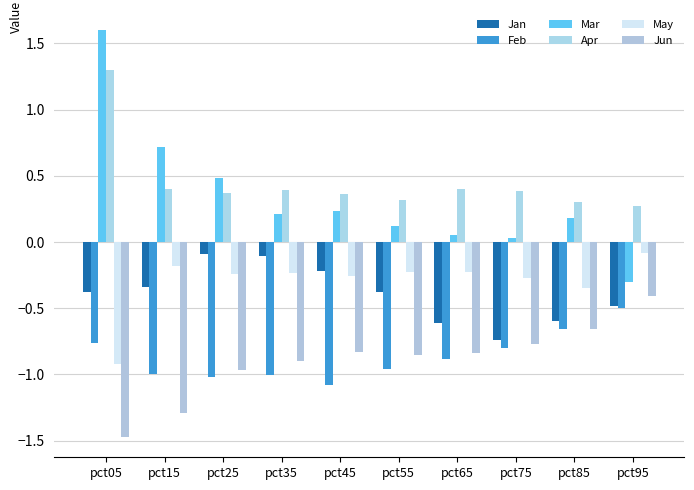

Reading left to right, what are all the values shown in this chart?

Jan: pct05=-0.4	pct15=-0.3	pct25=-0.1	pct35=-0.1	pct45=-0.2	pct55=-0.4	pct65=-0.6	pct75=-0.7	pct85=-0.6	pct95=-0.5
Feb: pct05=-0.8	pct15=-1.0	pct25=-1.0	pct35=-1.0	pct45=-1.1	pct55=-1.0	pct65=-0.9	pct75=-0.8	pct85=-0.7	pct95=-0.5
Mar: pct05=1.6	pct15=0.7	pct25=0.5	pct35=0.2	pct45=0.2	pct55=0.1	pct65=0.1	pct75=0.0	pct85=0.2	pct95=-0.3
Apr: pct05=1.3	pct15=0.4	pct25=0.4	pct35=0.4	pct45=0.4	pct55=0.3	pct65=0.4	pct75=0.4	pct85=0.3	pct95=0.3
May: pct05=-0.9	pct15=-0.2	pct25=-0.2	pct35=-0.2	pct45=-0.3	pct55=-0.2	pct65=-0.2	pct75=-0.3	pct85=-0.3	pct95=-0.1
Jun: pct05=-1.5	pct15=-1.3	pct25=-1.0	pct35=-0.9	pct45=-0.8	pct55=-0.9	pct65=-0.8	pct75=-0.8	pct85=-0.7	pct95=-0.4